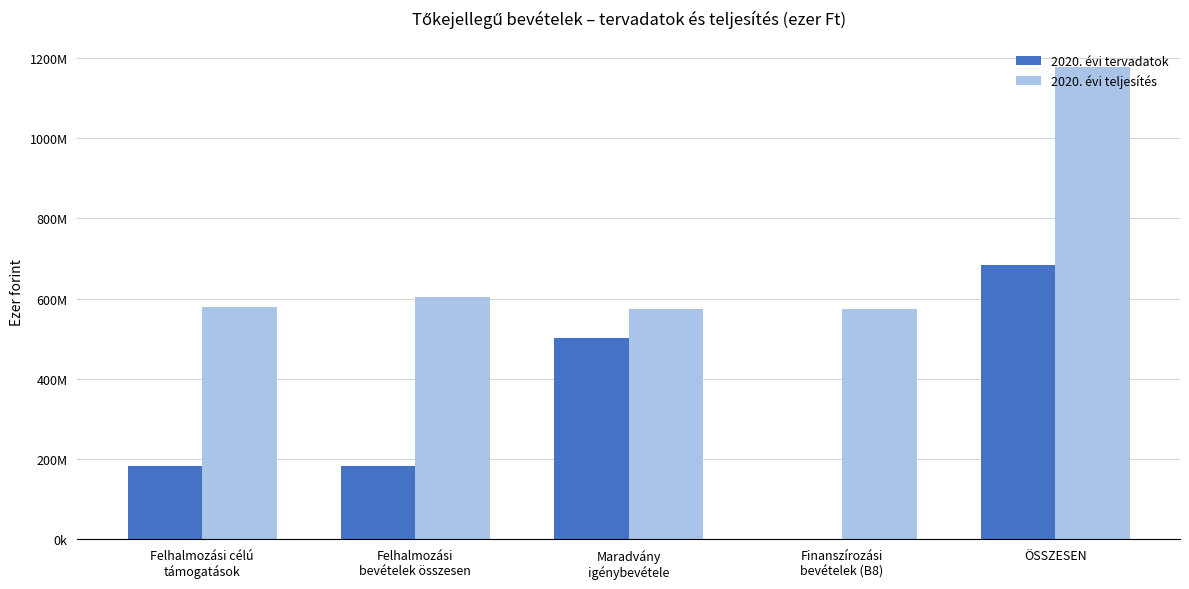

The 2020. évi teljesítés series shows 161098393 at Finanszírozási
bevételek (B8). True or false?

False